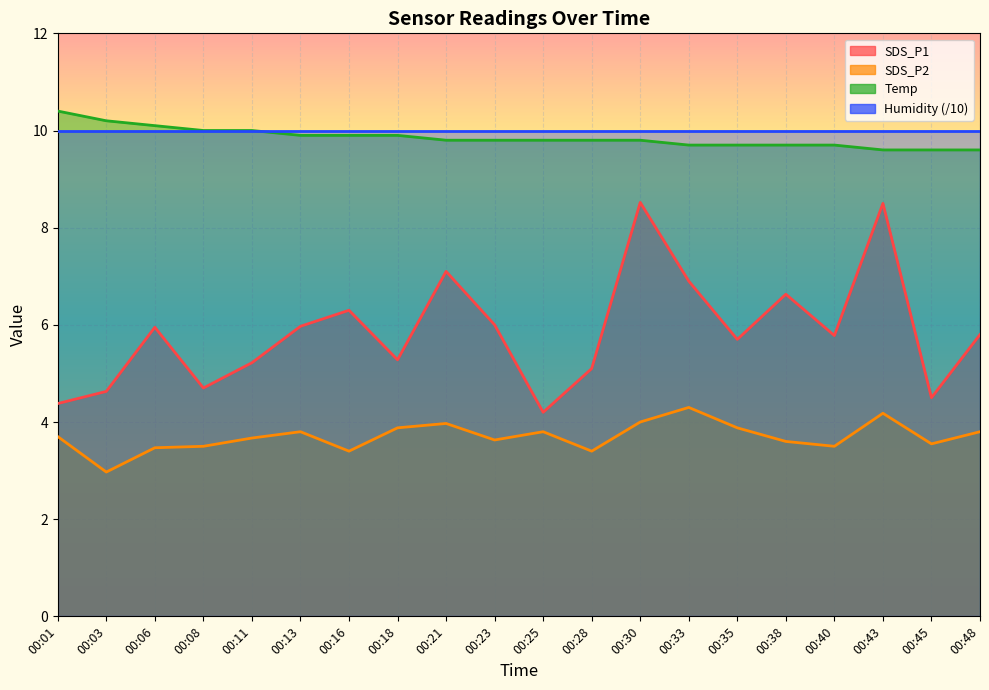

The SDS_P2 series shows 3.8 at 00:13. True or false?

True